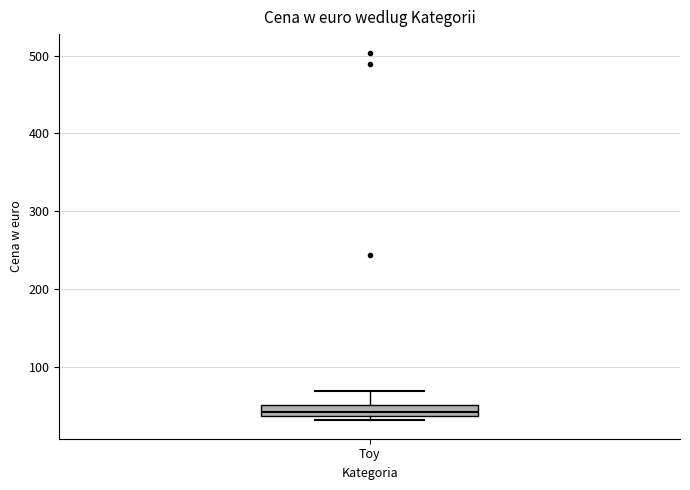

Where is the lower edge of the box for Toy on the y-axis? The values are not printed on the chart, so give them approximately, as read against the axis.

40